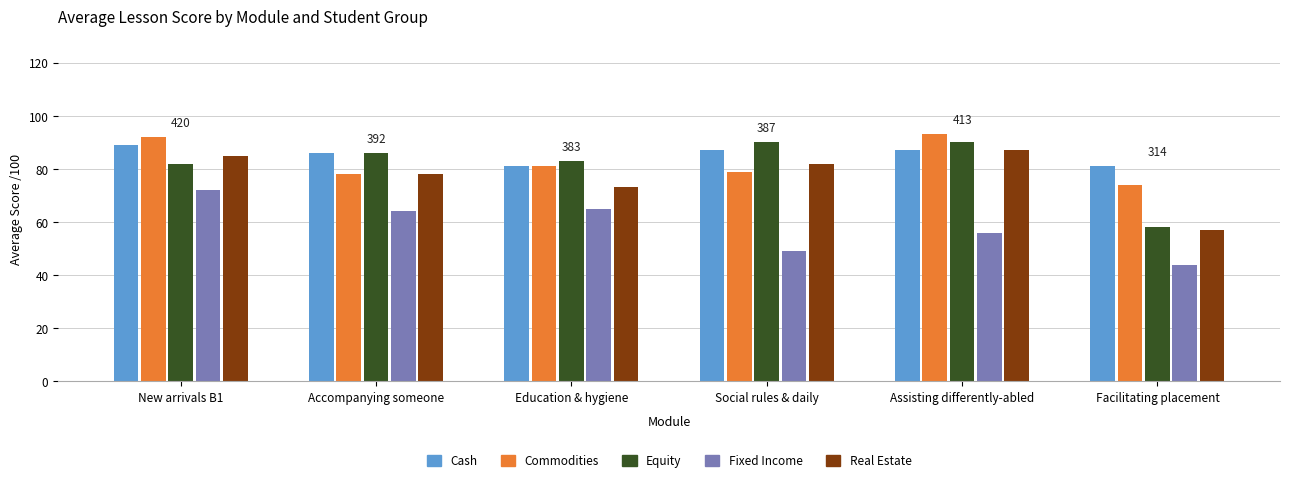

Reading left to right, list all the values displayed in this chart.

Cash: 89	86	81	87	87	81
Commodities: 92	78	81	79	93	74
Equity: 82	86	83	90	90	58
Fixed Income: 72	64	65	49	56	44
Real Estate: 85	78	73	82	87	57